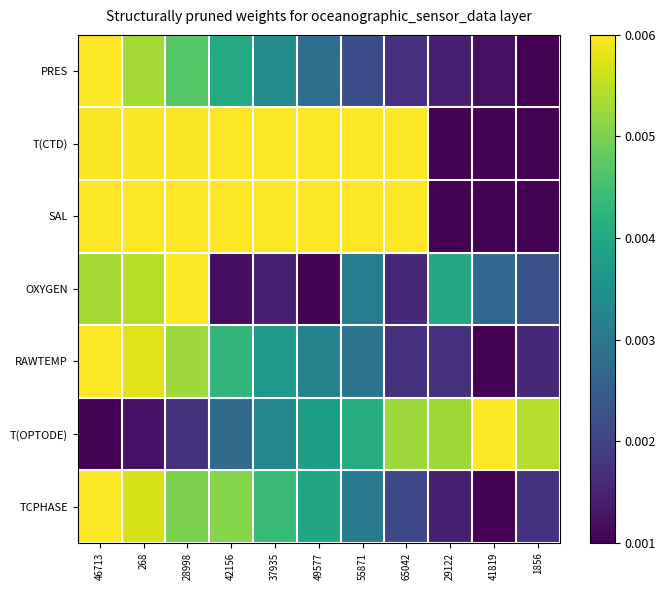

Reading left to right, what are all the values shown in this chart?

PRES: 46713=0.0	268=0.0	28998=0.0	42156=0.0	37935=0.0	49577=0.0	55871=0.0	65042=0.0	29122=0.0	41819=0.0	1856=0.0
T(CTD): 46713=0.0	268=0.0	28998=0.0	42156=0.0	37935=0.0	49577=0.0	55871=0.0	65042=0.0	29122=0.0	41819=0.0	1856=0.0
SAL: 46713=0.0	268=0.0	28998=0.0	42156=0.0	37935=0.0	49577=0.0	55871=0.0	65042=0.0	29122=0.0	41819=0.0	1856=0.0
OXYGEN: 46713=0.0	268=0.0	28998=0.0	42156=0.0	37935=0.0	49577=0.0	55871=0.0	65042=0.0	29122=0.0	41819=0.0	1856=0.0
RAWTEMP: 46713=0.0	268=0.0	28998=0.0	42156=0.0	37935=0.0	49577=0.0	55871=0.0	65042=0.0	29122=0.0	41819=0.0	1856=0.0
T(OPTODE): 46713=0.0	268=0.0	28998=0.0	42156=0.0	37935=0.0	49577=0.0	55871=0.0	65042=0.0	29122=0.0	41819=0.0	1856=0.0
TCPHASE: 46713=0.0	268=0.0	28998=0.0	42156=0.0	37935=0.0	49577=0.0	55871=0.0	65042=0.0	29122=0.0	41819=0.0	1856=0.0